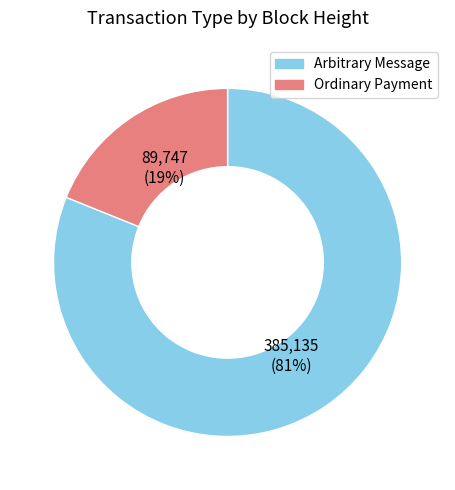

Which has a higher value, Ordinary Payment or Arbitrary Message?

Arbitrary Message